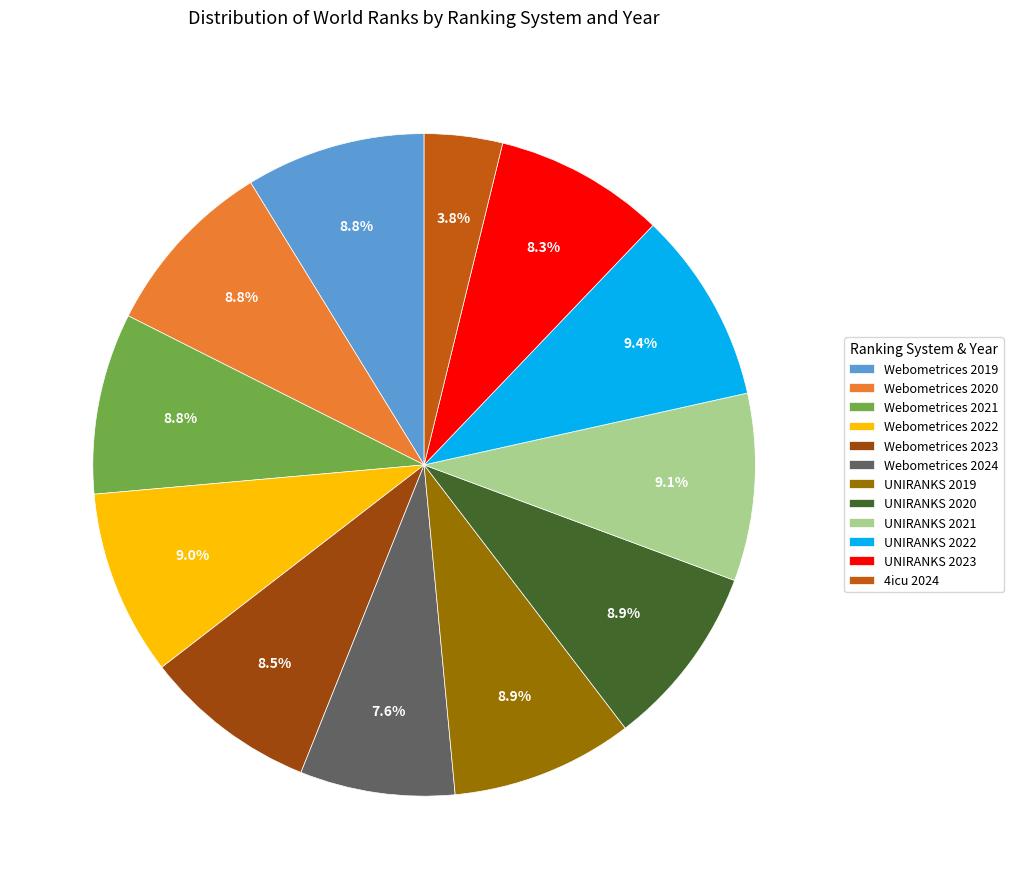

To the nearest percent, what portion does Webometrices 2021 represent?

9%